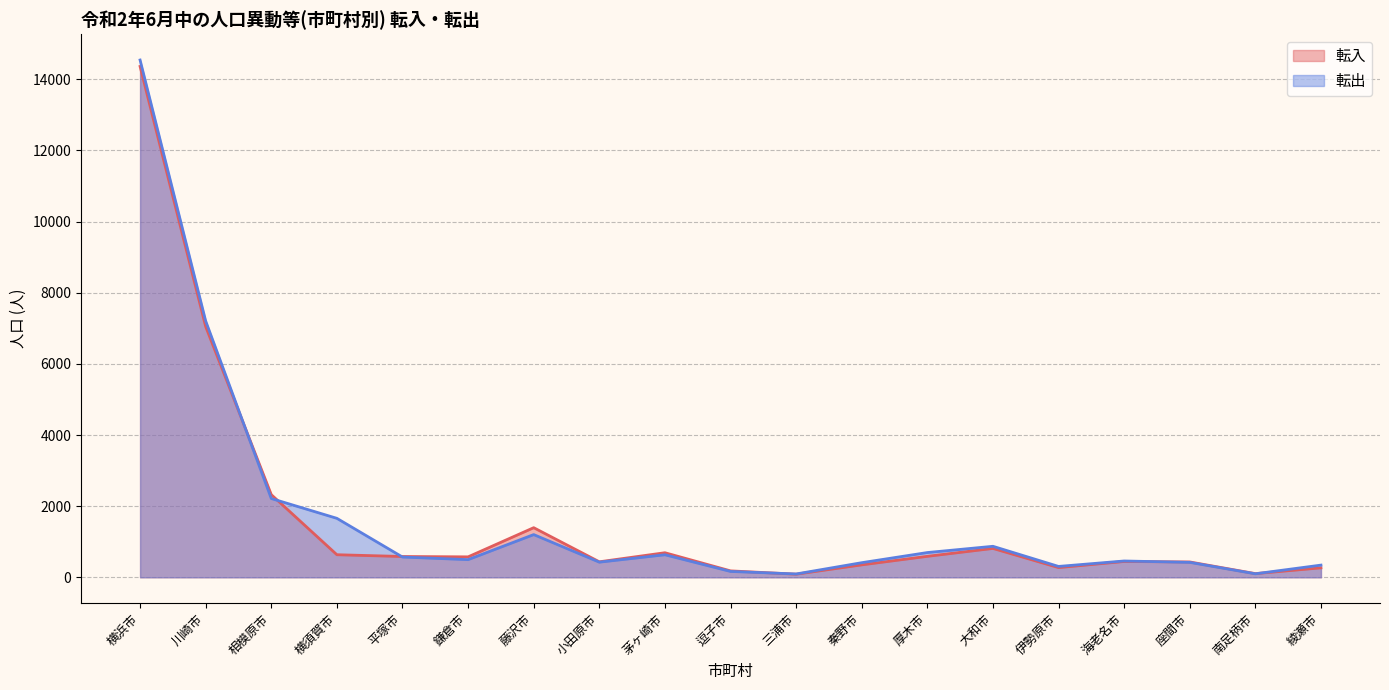

What is the sum of all 転入 values?

31592